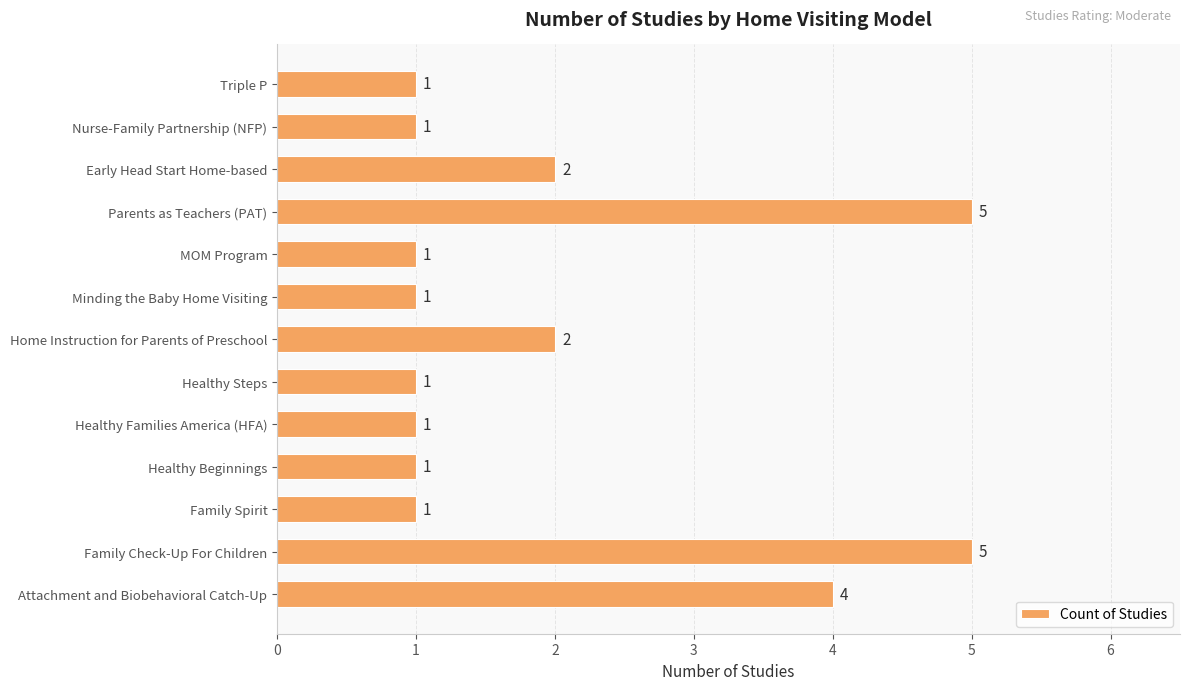

How many values are between 1 and 2?

10